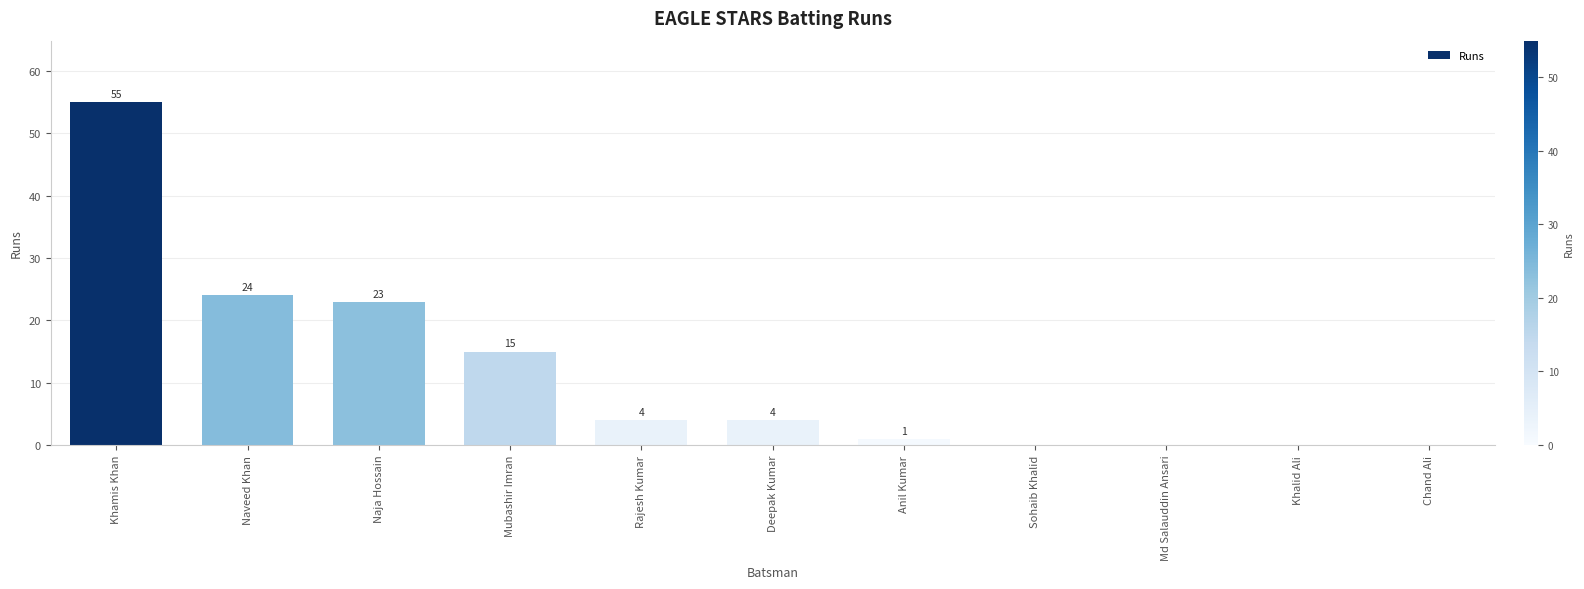

True or false: the data shows 25 at Mubashir Imran.

False